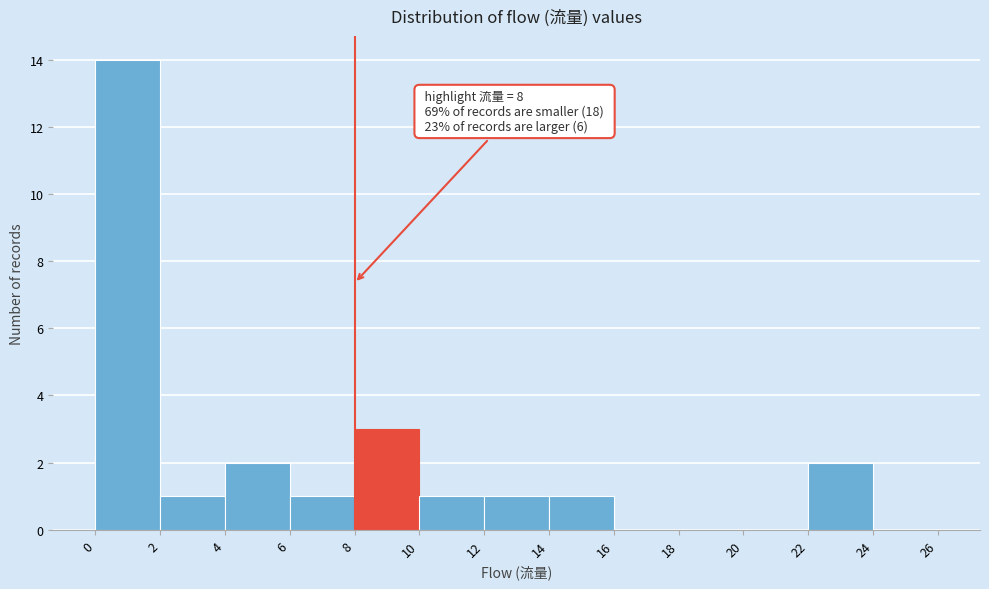

Over which range of the x-axis is the bar tallest?

0 to 2